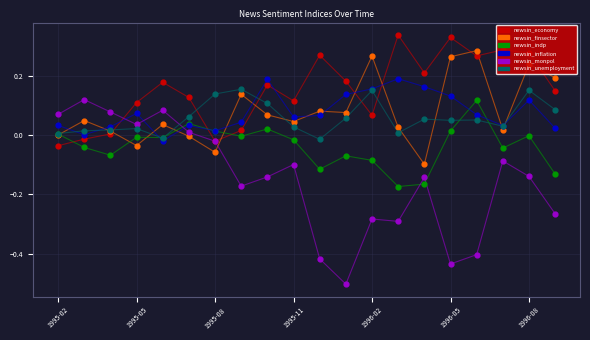

Which series reaches the maximum Y coordinate?

newsin_economy